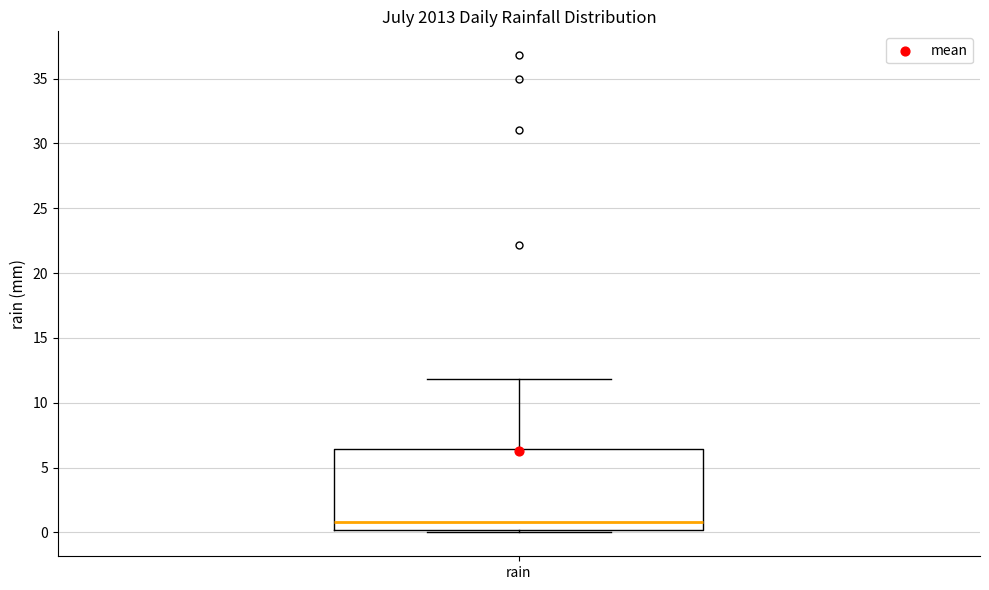

Where does the upper whisker of the box for rain end on the y-axis? The values are not printed on the chart, so give them approximately, as read against the axis.

12.0